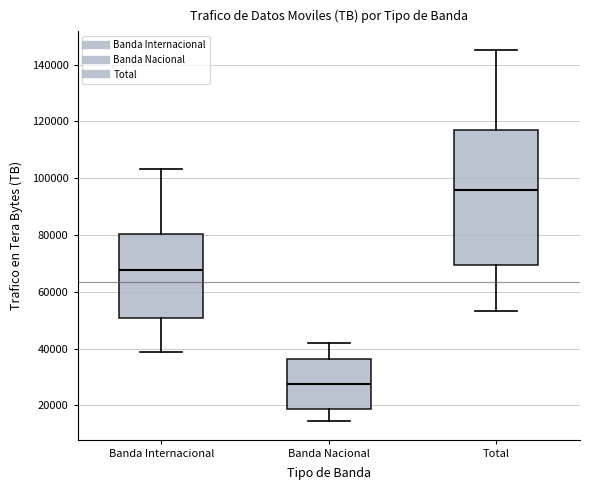

Where does the upper whisker of the box for Total end on the y-axis? The values are not printed on the chart, so give them approximately, as read against the axis.

146000